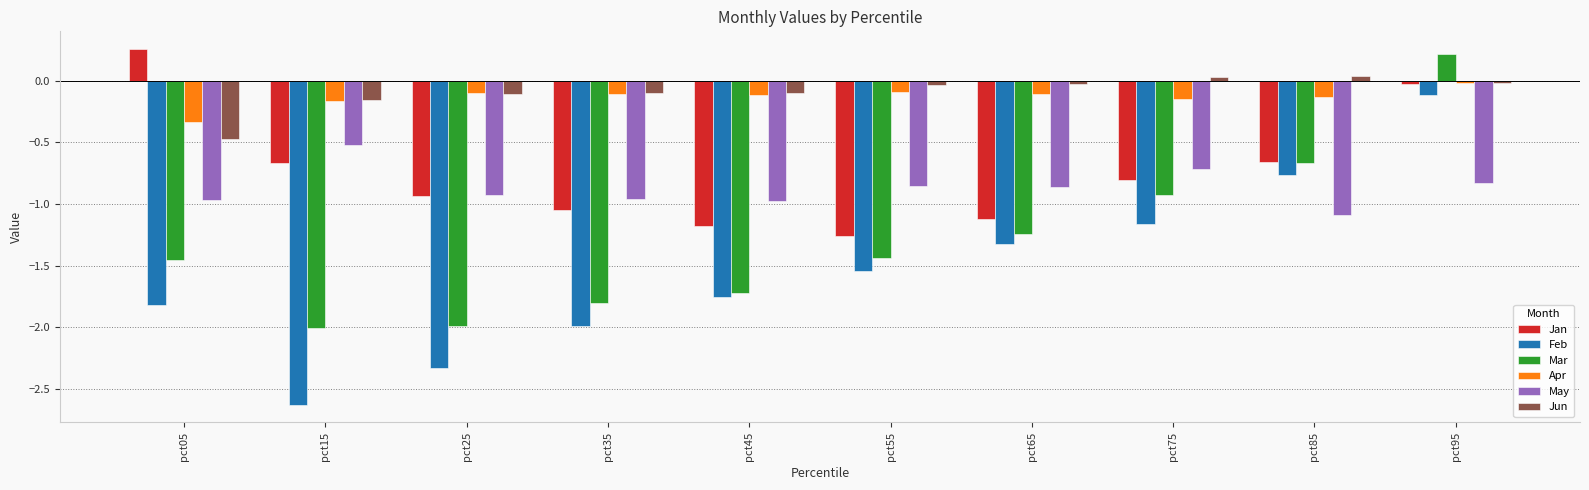

Which series has the largest total across all categories?

Jun